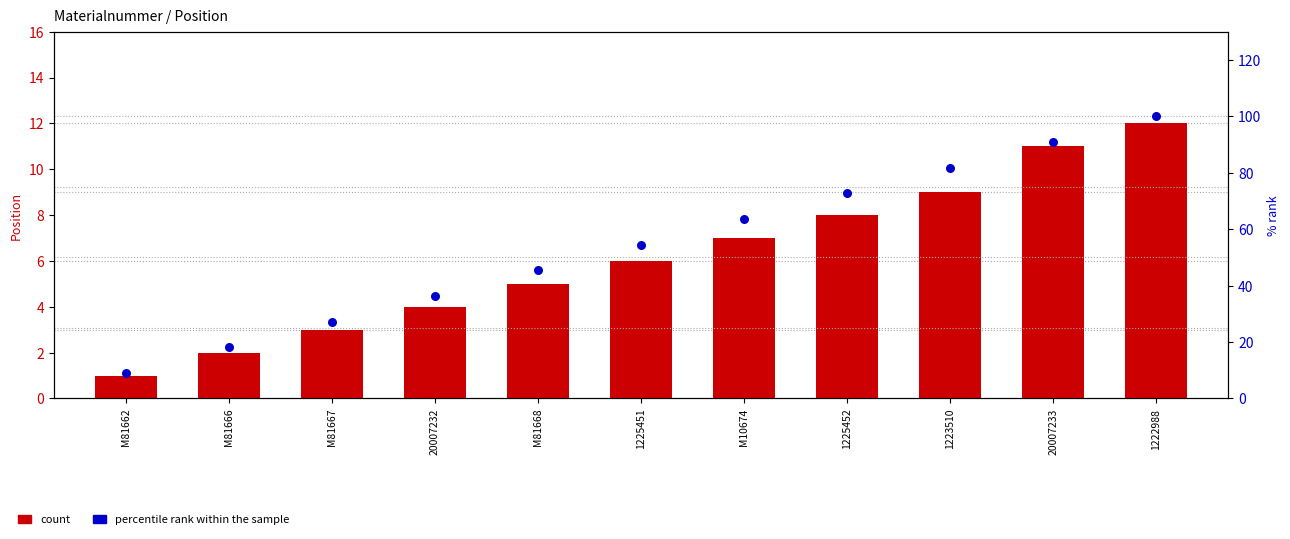

Which series has the widest spread of Y values?

percentile rank within the sample